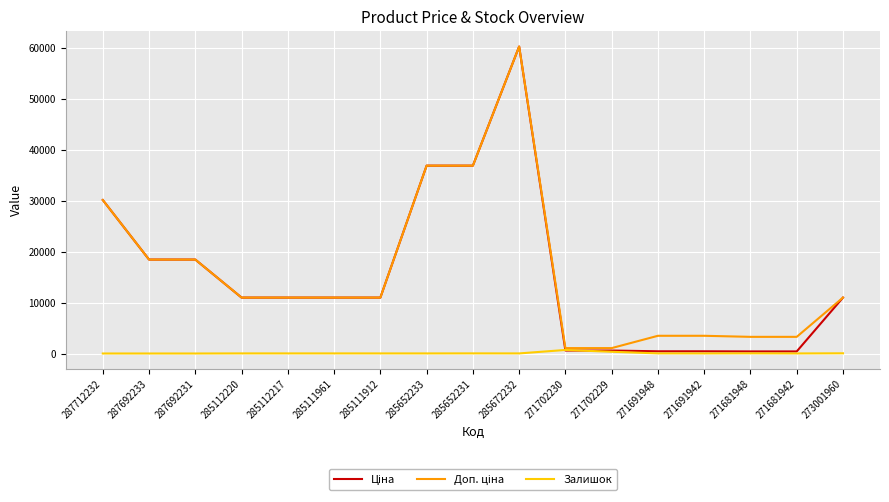

What is the greatest value displayed?

60205.6